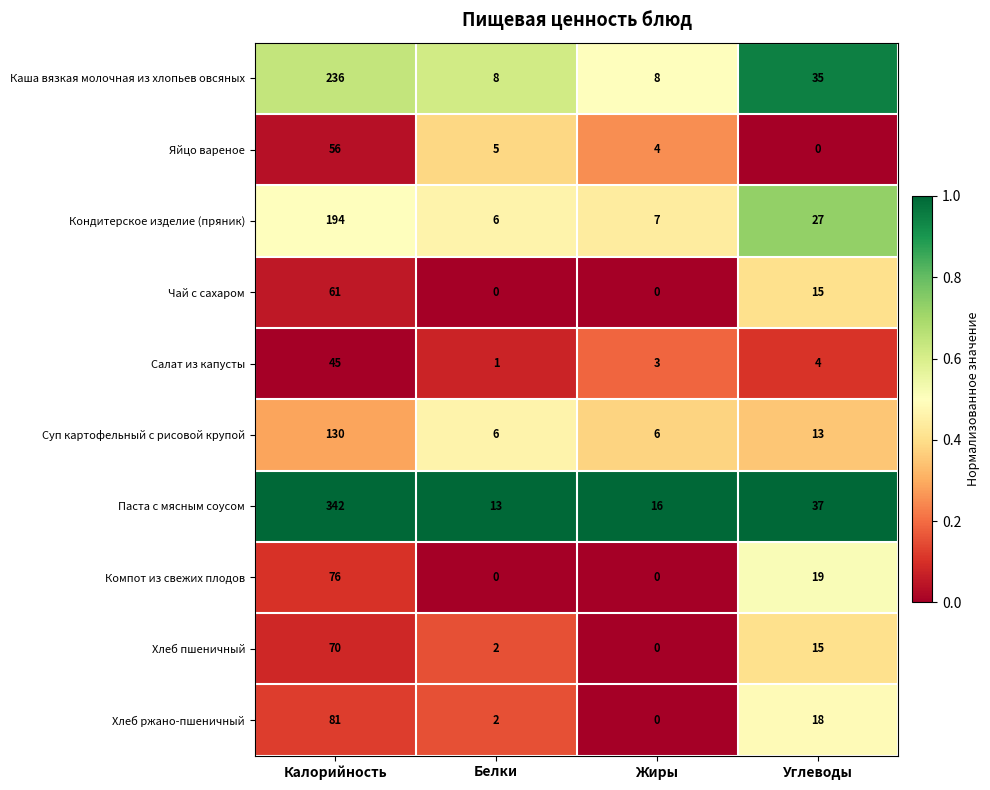

Which label corresponds to the largest value in the chart?

Калорийность